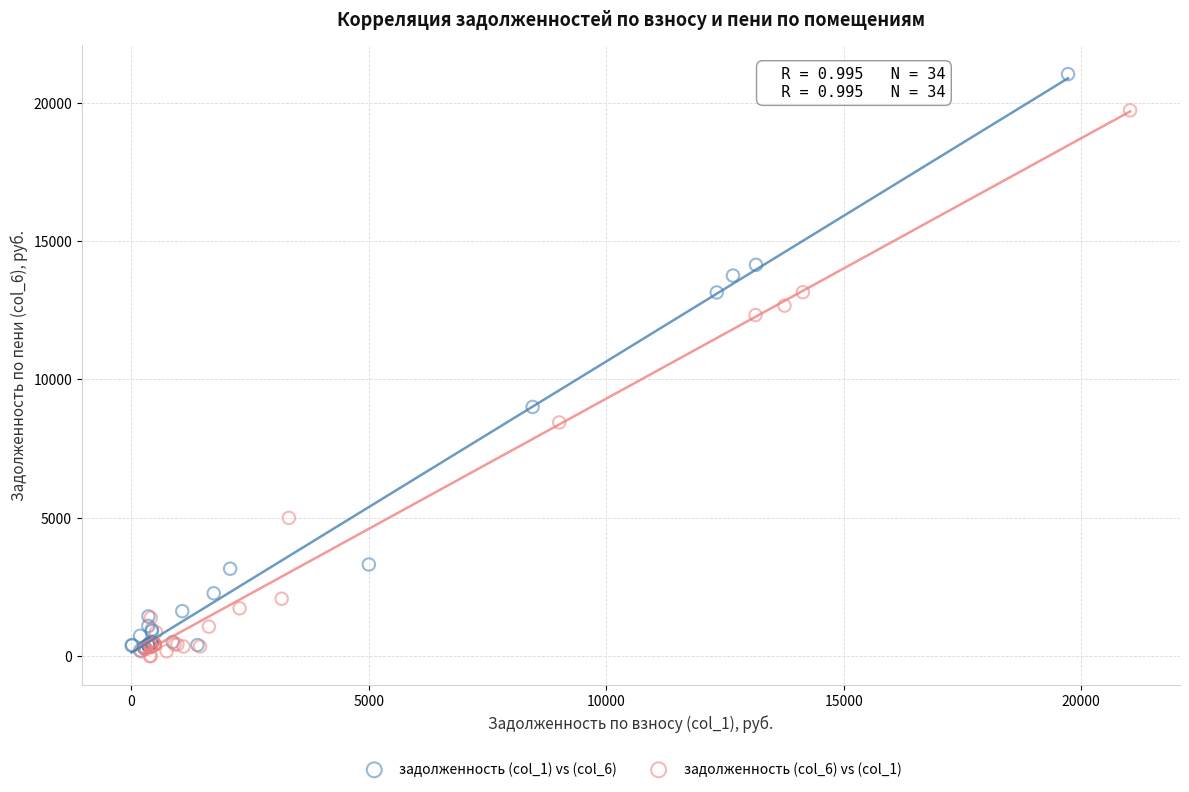

Which series has the widest spread of Y values?

задолженность (col_1) vs (col_6)